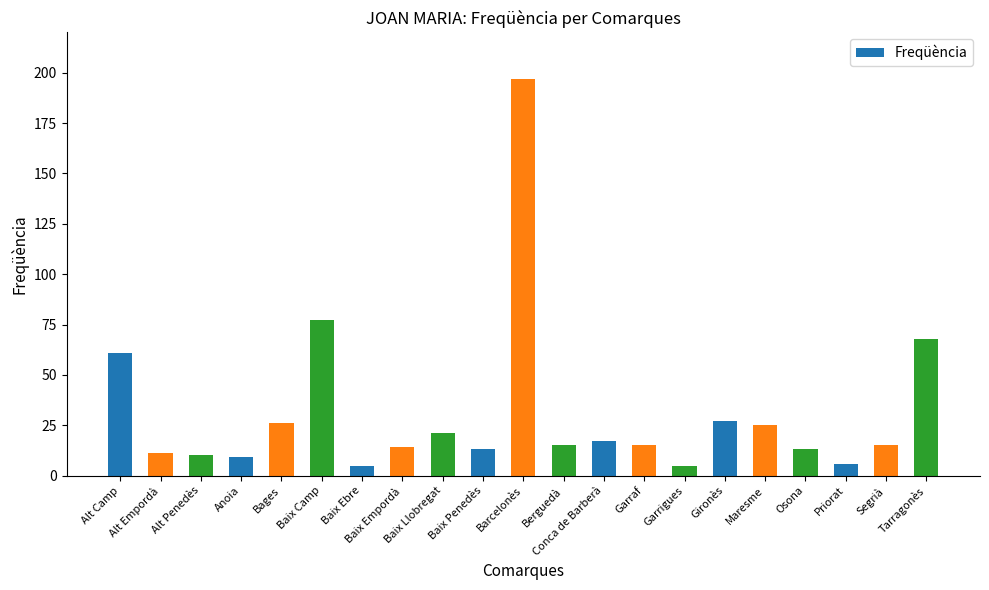

What is the change in value from Alt Camp to Alt Empordà?

-50